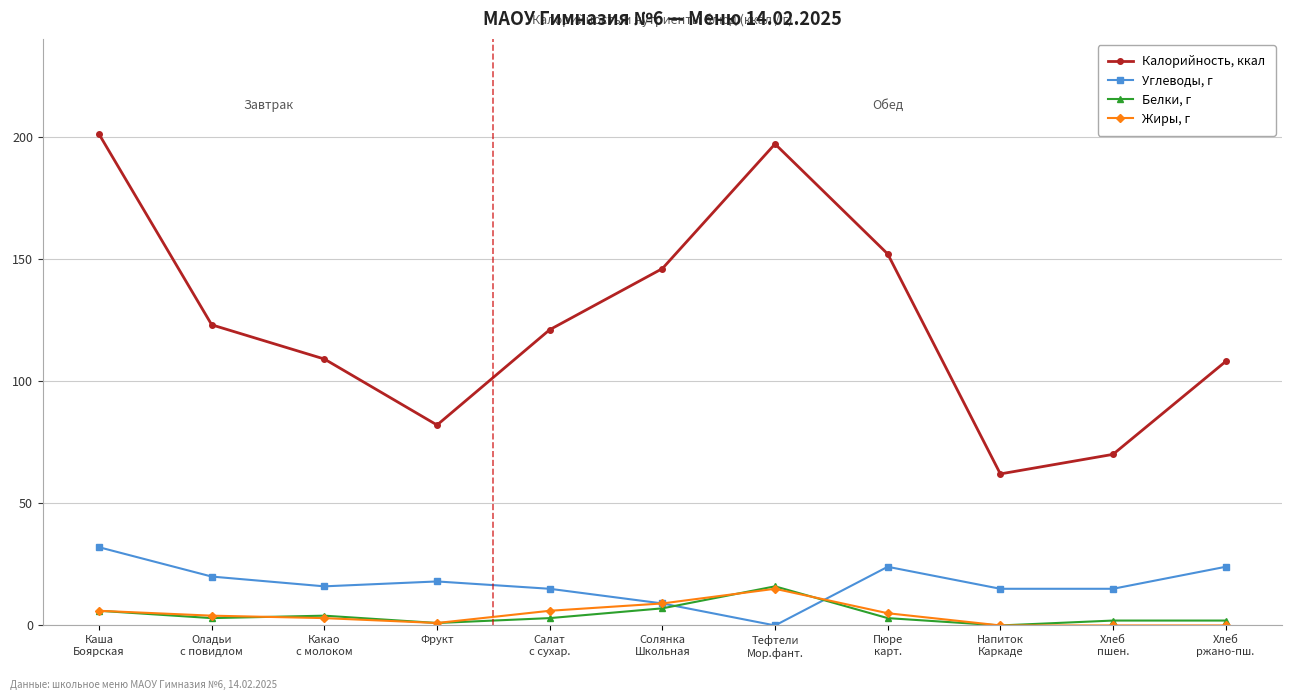

Which series has the widest spread of values?

Калорийность, ккал